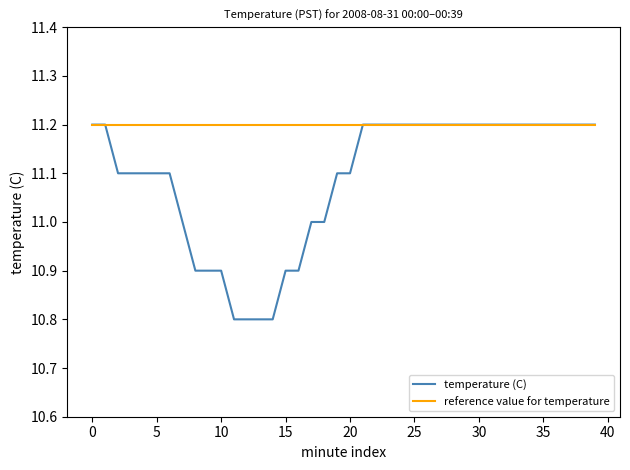

What is the difference between the second highest and second lowest values in the temperature (C) series?

0.4